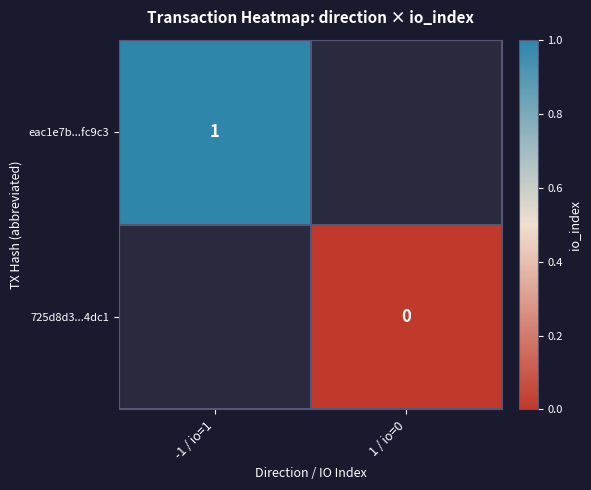

At how many categories does at least one series exceed 0?

1